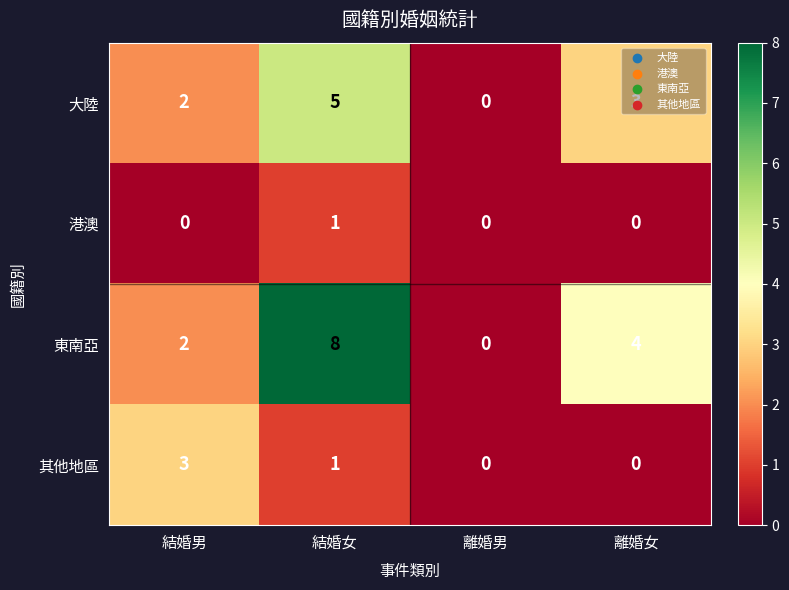

What is the average value of the 東南亞 series?

4